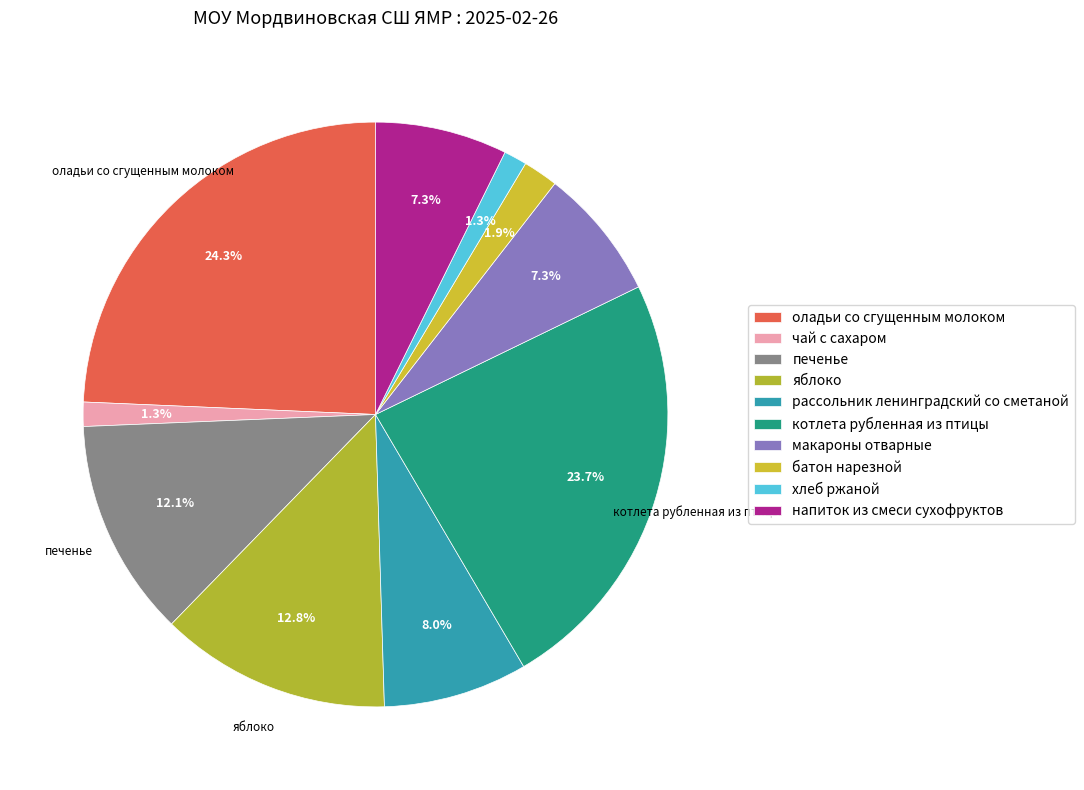

What is the total percentage of хлеб ржаной and напиток из смеси сухофруктов?

8.6%